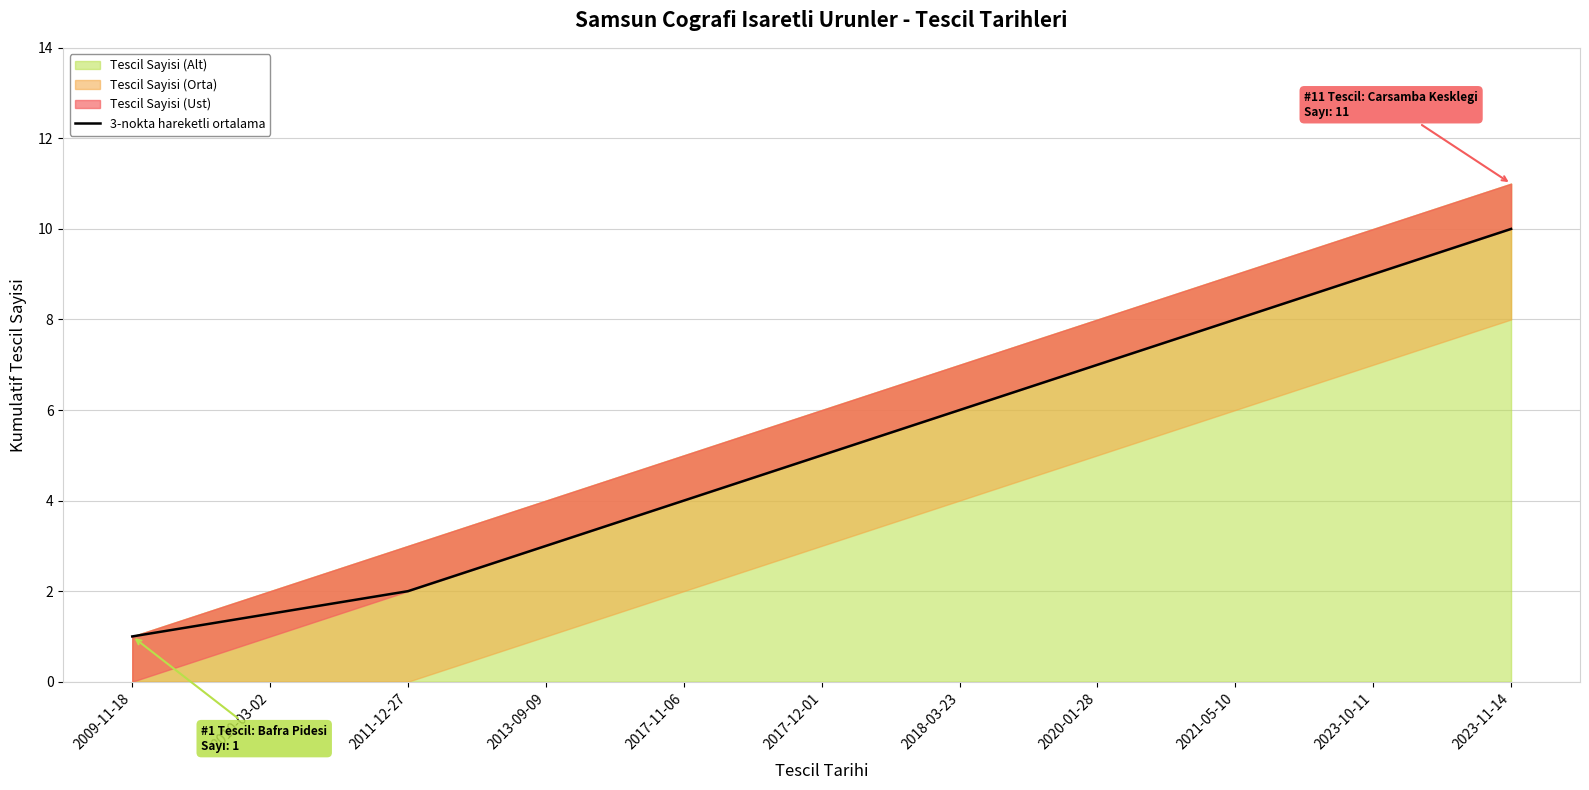

What is the ratio of the value at 2010-03-02 to the value at 2018-03-23?

0.2